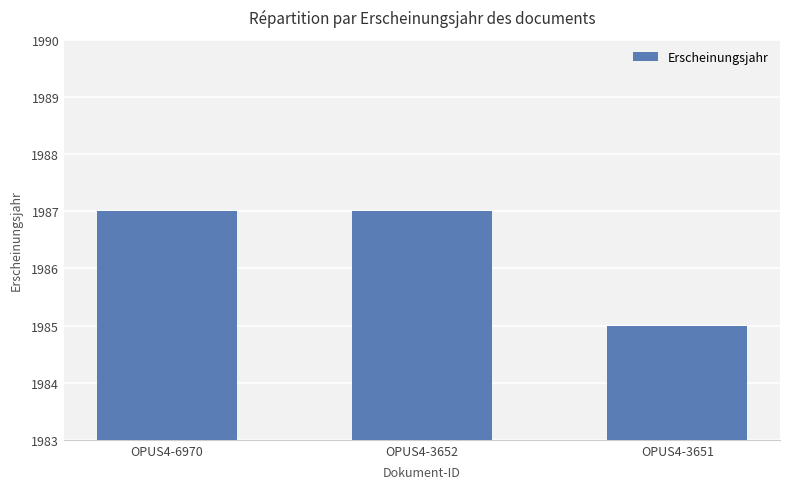

Reading left to right, list all the values displayed in this chart.

1987	1987	1985